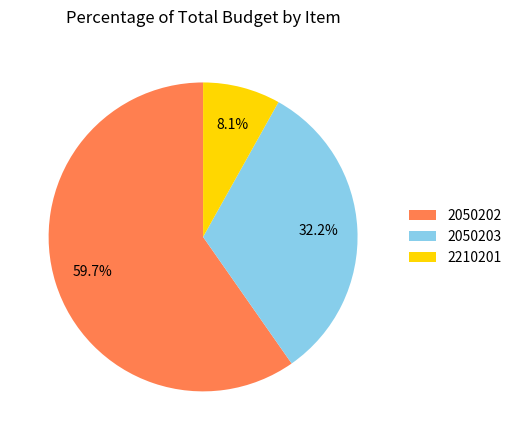

Count the number of slices in the pie.

3